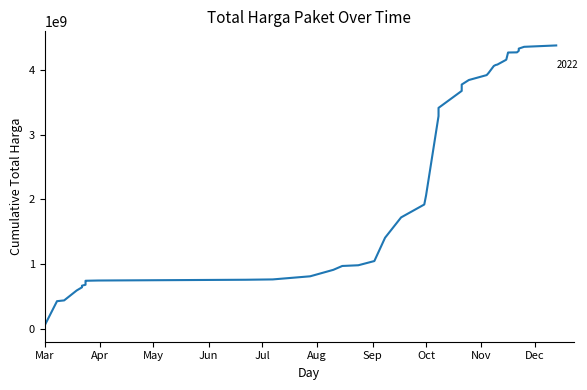

What is the smallest value displayed?

19950000